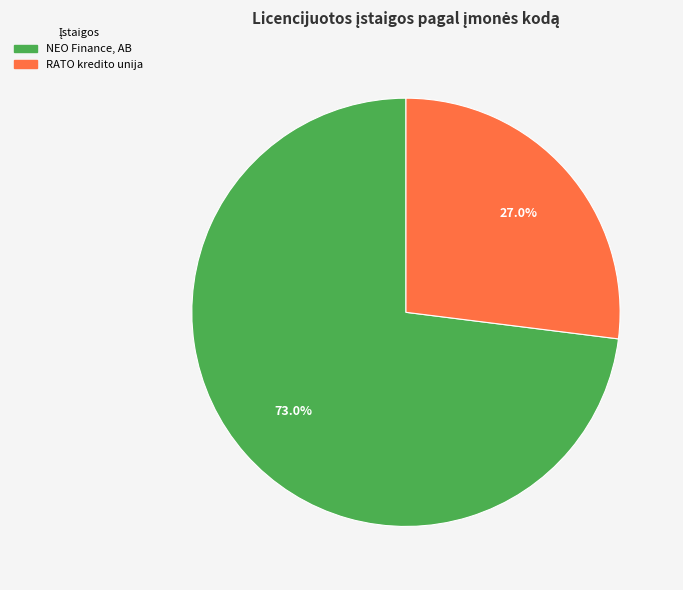

Is it true that RATO kredito unija is 27% of the pie?

True